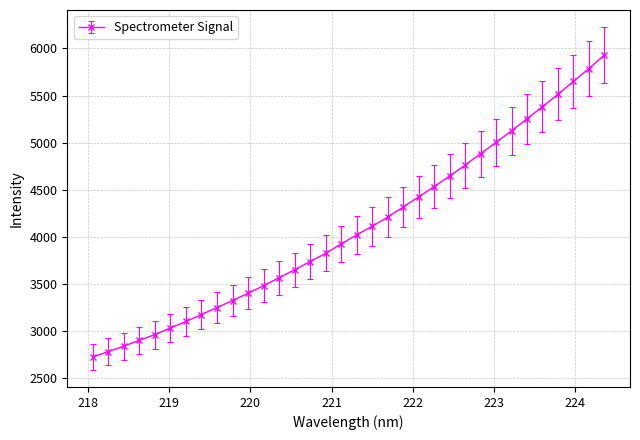

What is the difference between the maximum and minimum values?

3206.5